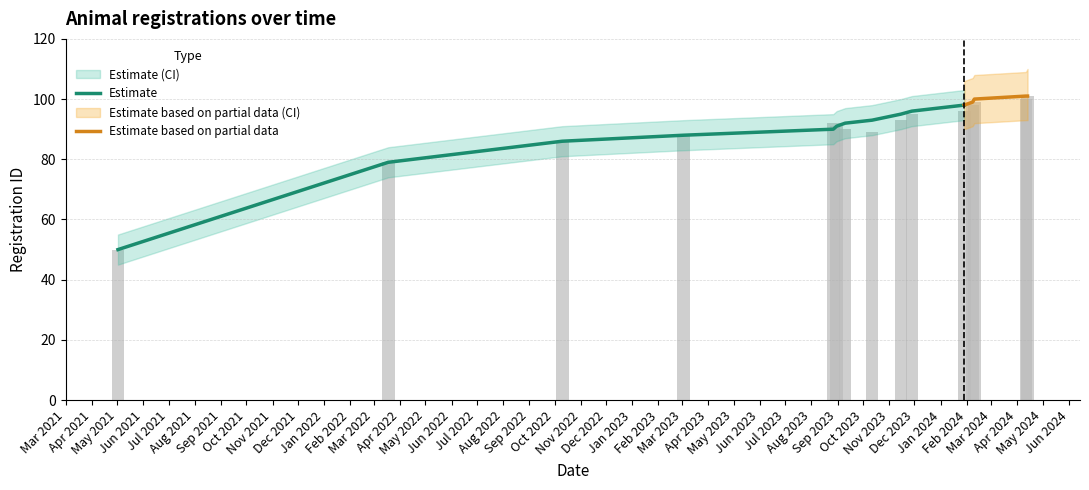

How many data points in Lower bound are less than 88?

7